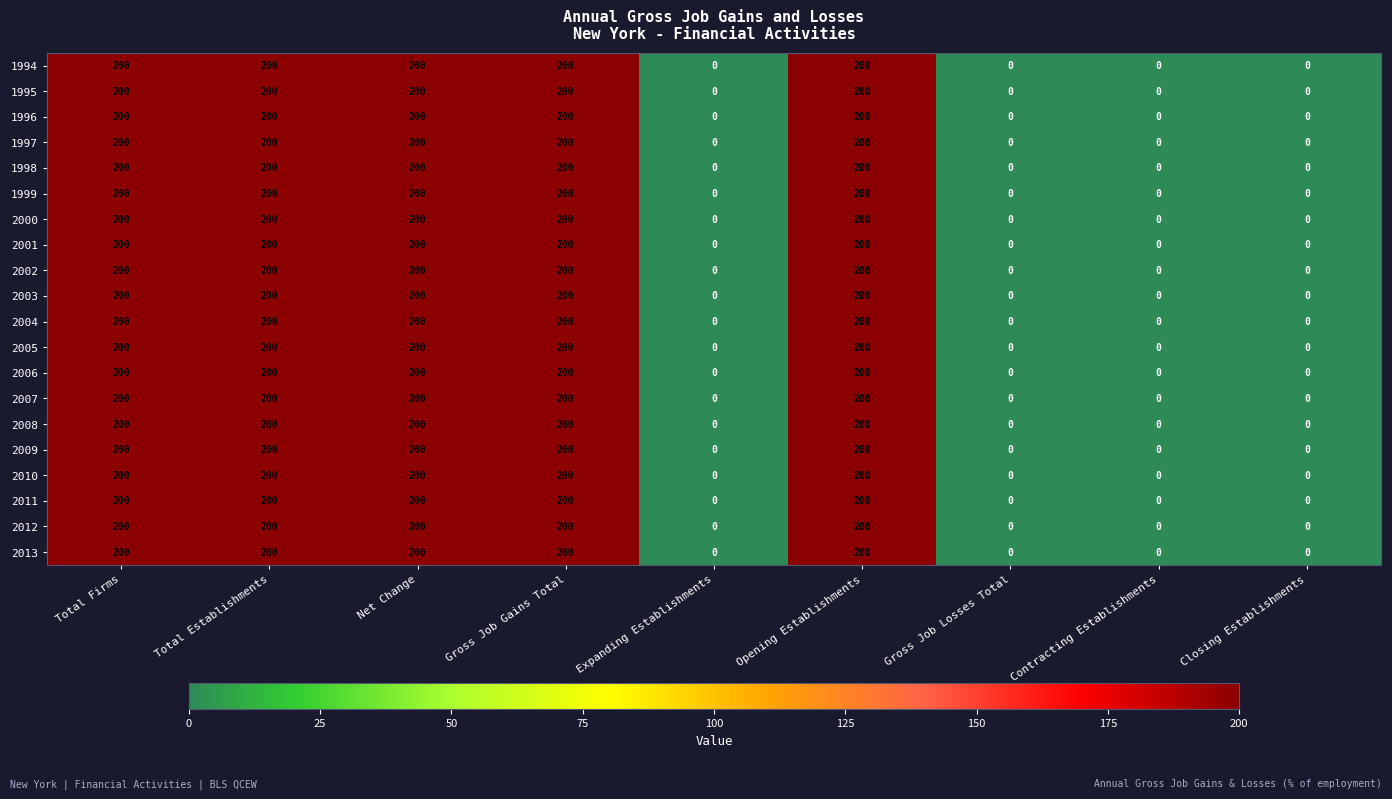

How many 2005 values are between 0 and 200?

9